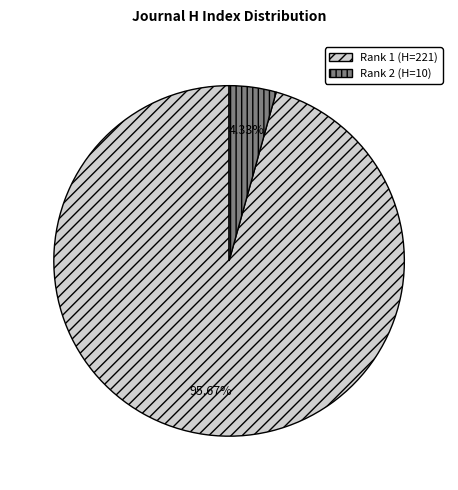

Is there a majority slice in this chart?

Yes